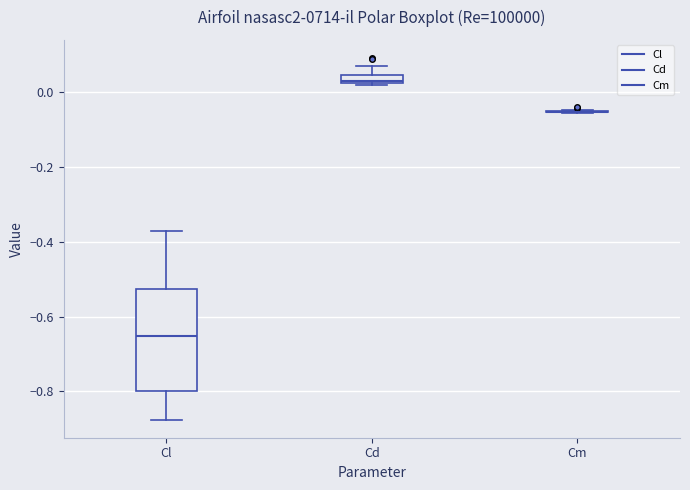

Comparing the boxes themselves (not the whiskers), which one is the tallest?

Cl